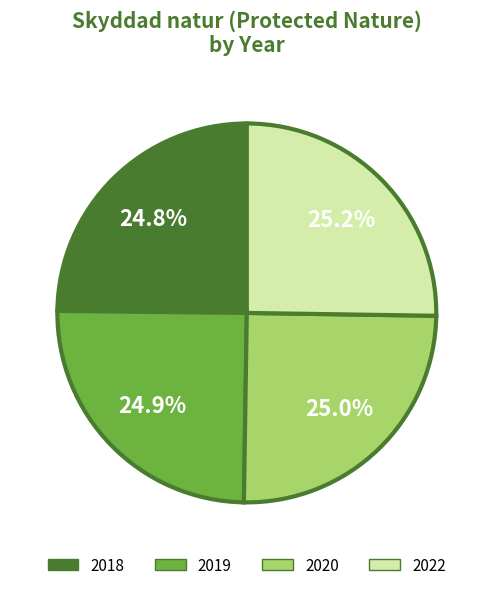

How many segments does this pie chart have?

4